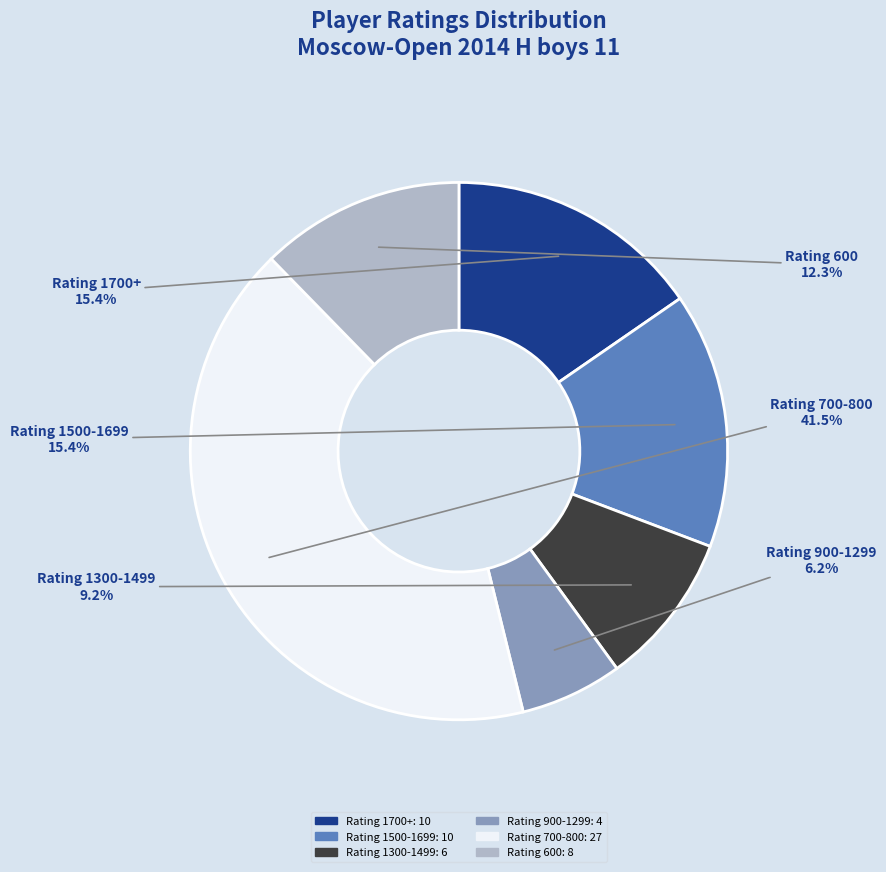

Is there any slice that represents more than half of the pie?

No